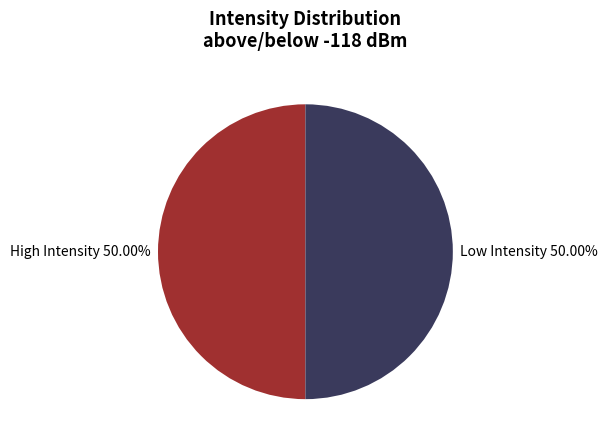

Approximately how many times larger is the value at Low Intensity 50.00% compared to High Intensity 50.00%?

1.0